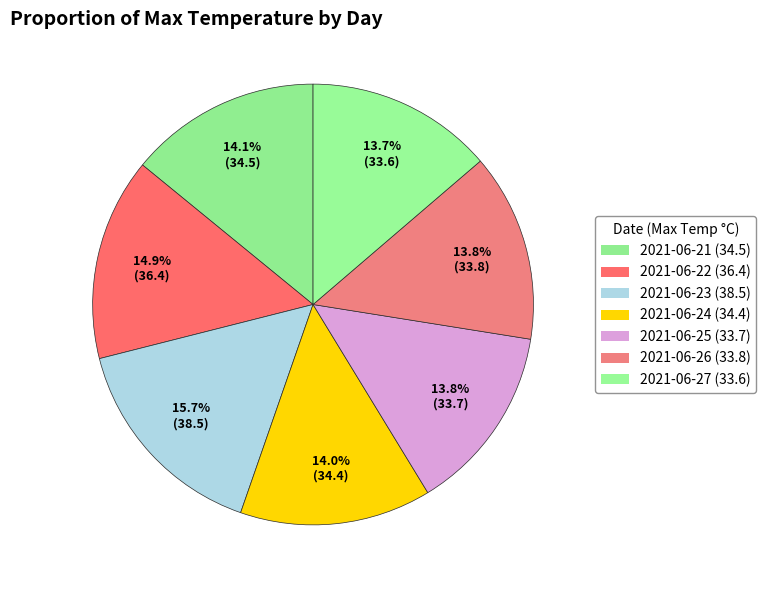

To the nearest percent, what is the difference between the largest and smallest slice percentages?

2%